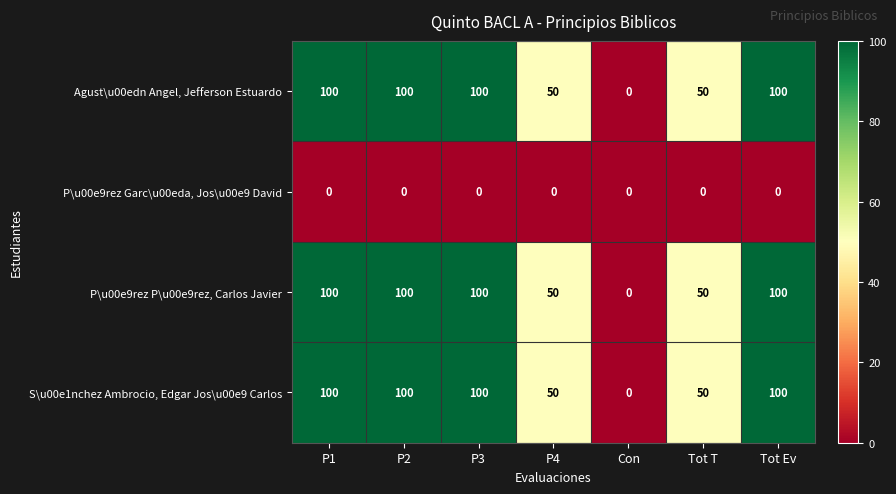

Is the value of P\u00e9rez Garc\u00eda, Jos\u00e9 David at Con greater than the value of P\u00e9rez P\u00e9rez, Carlos Javier at P2?

No